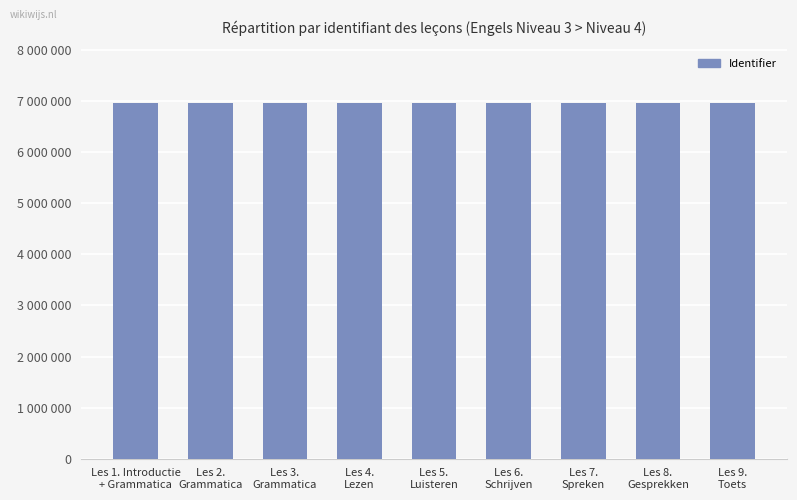

What is the smallest value displayed?

6970293